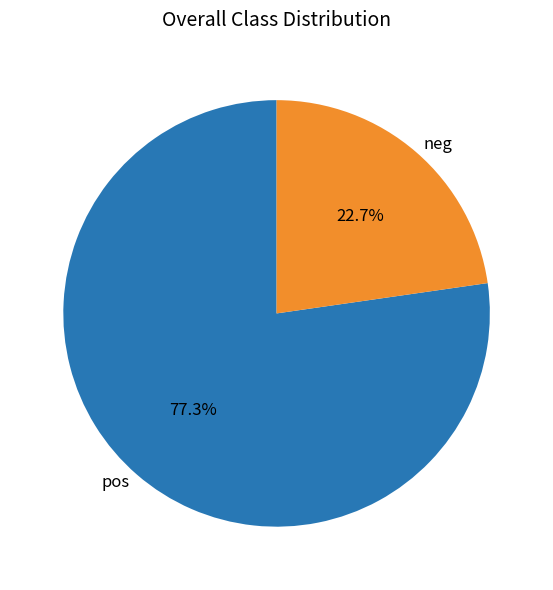

To the nearest percent, what is the difference between the largest and smallest slice percentages?

55%